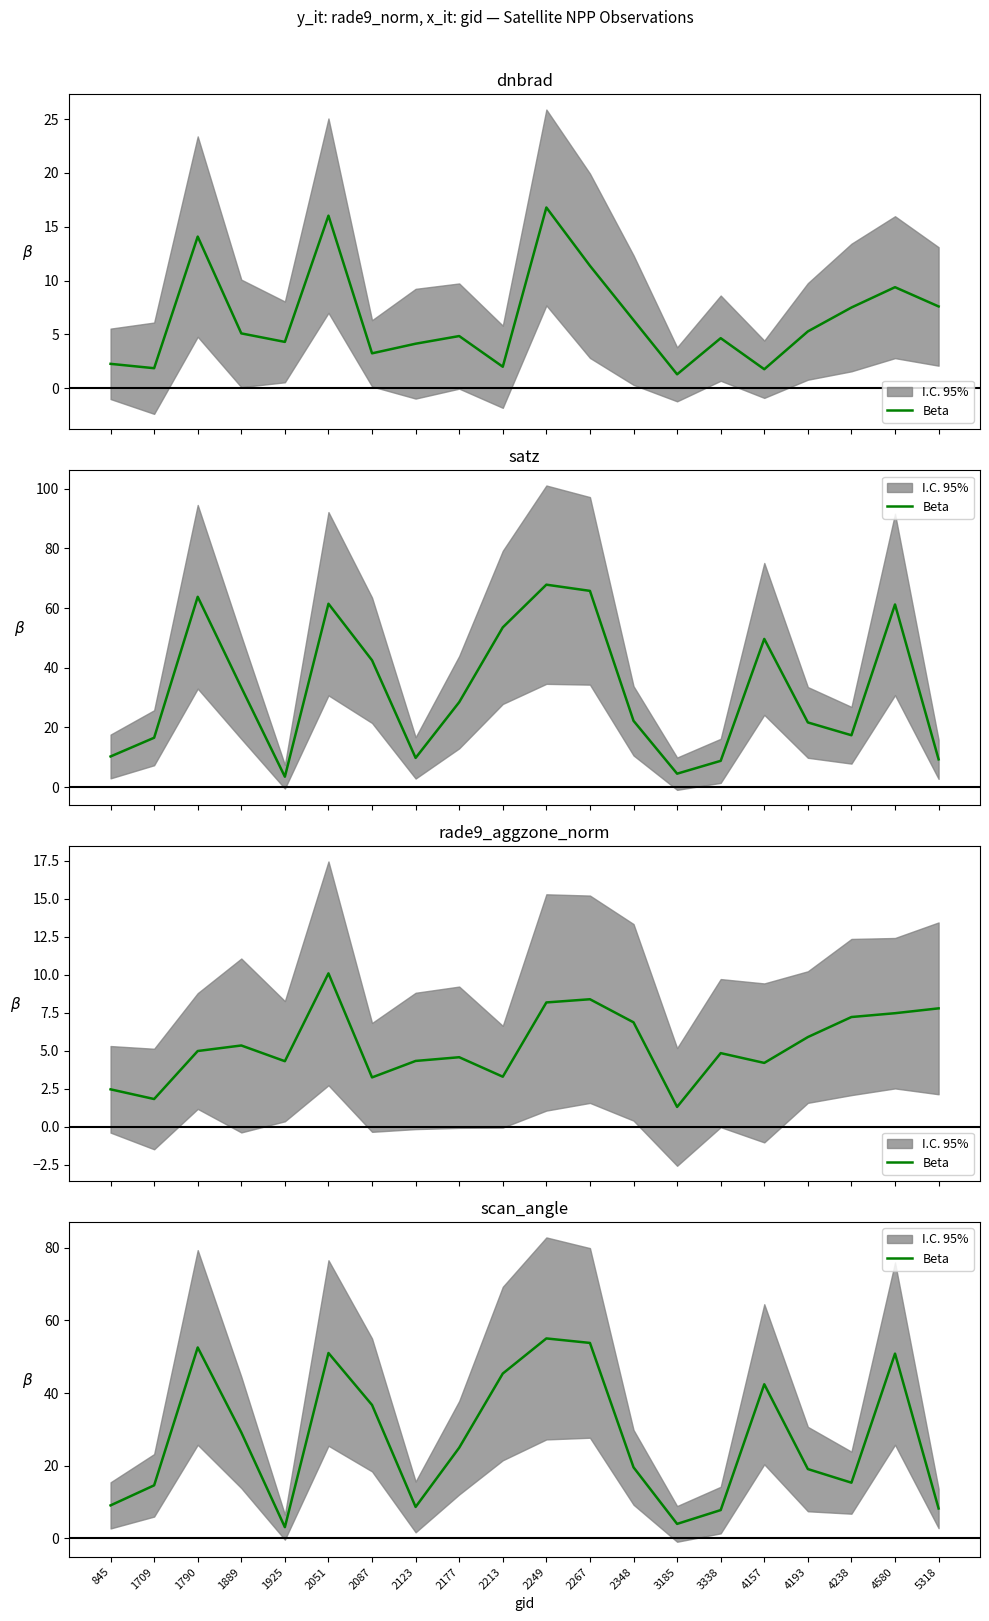

List the labels in order of value, smallest first.

1925, 3185, 3338, 5318, 2123, 845, 1709, 4238, 4193, 2348, 2177, 1889, 2087, 4157, 2213, 4580, 2051, 1790, 2267, 2249